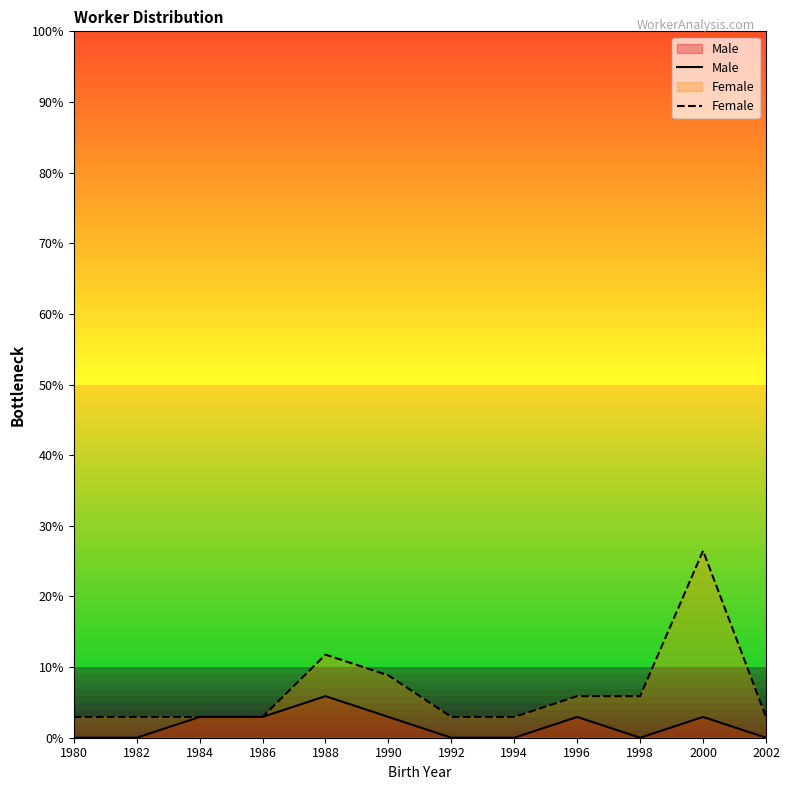

What is the average value of the Female series?

6.6